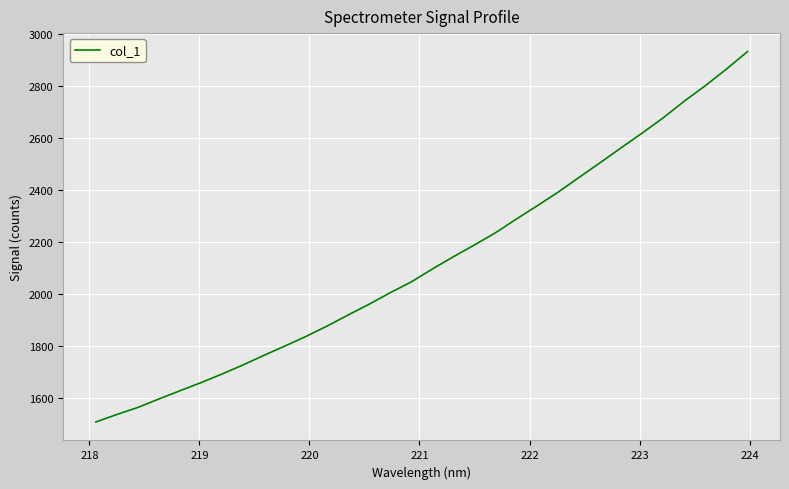

What is the smallest value displayed?

1508.6